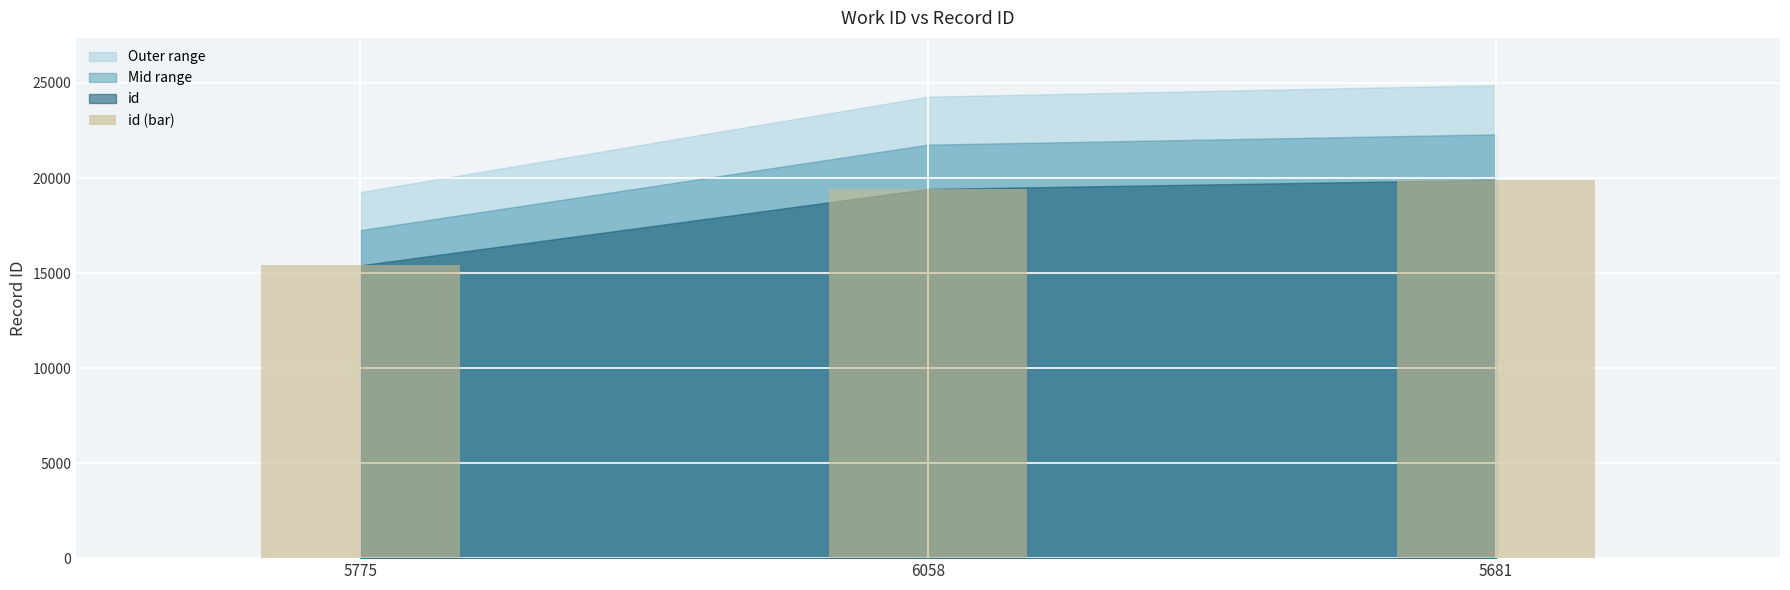

What is the greatest value displayed?

19908